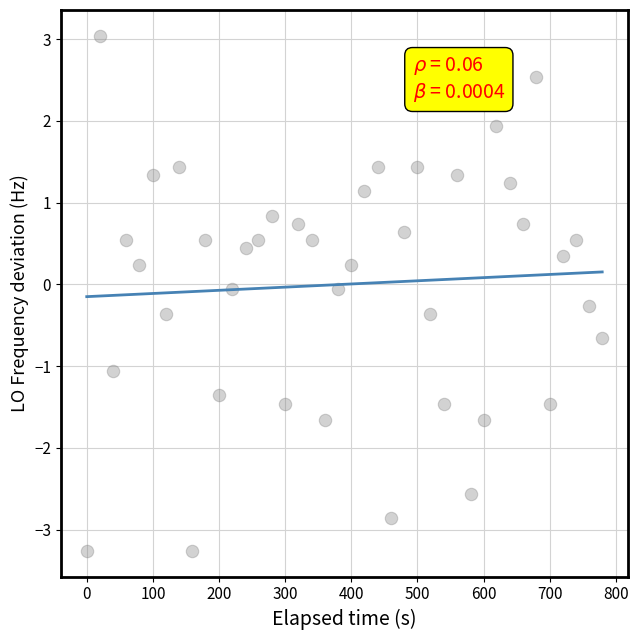

What is the range of Y values (max minus min)?

6.3